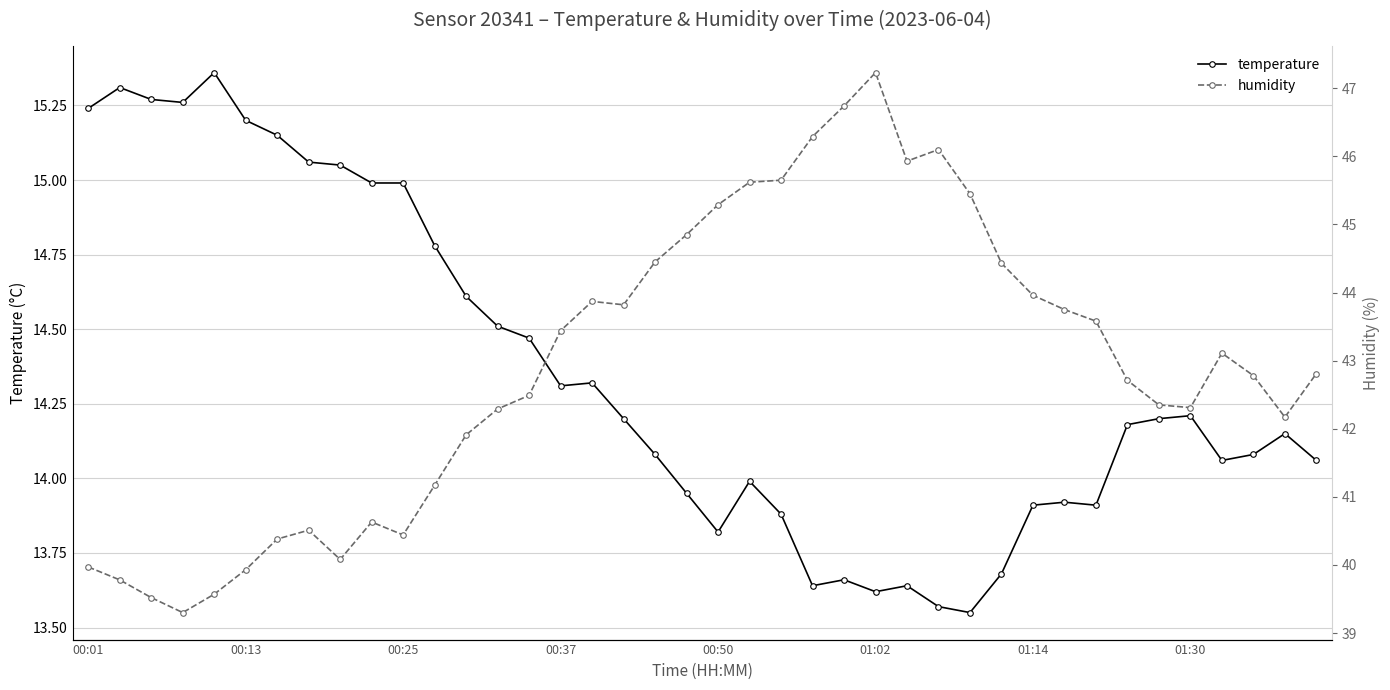

What value does the temperature series have at 39?

14.1